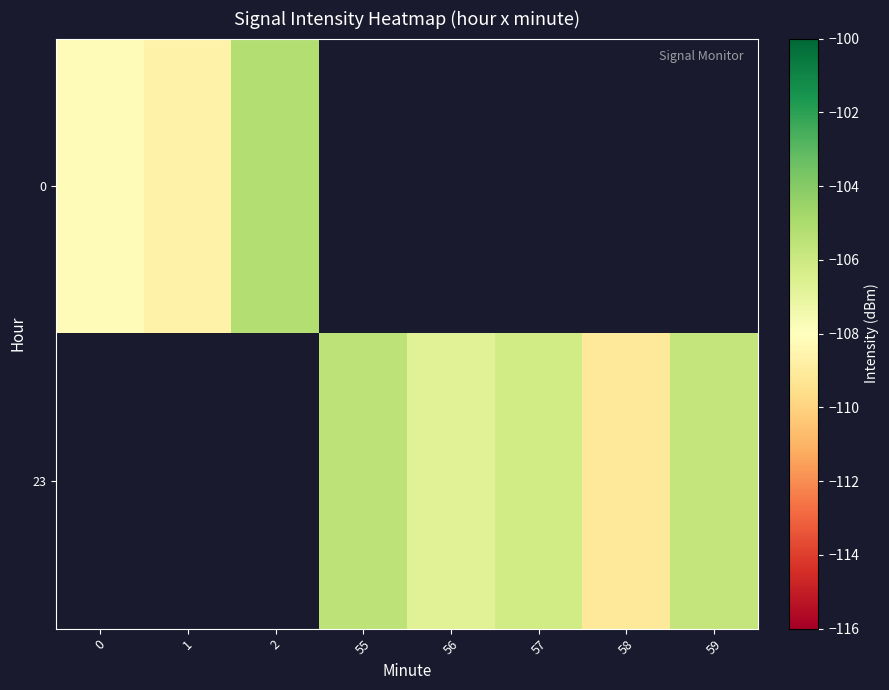

How many data points does each series have?

8